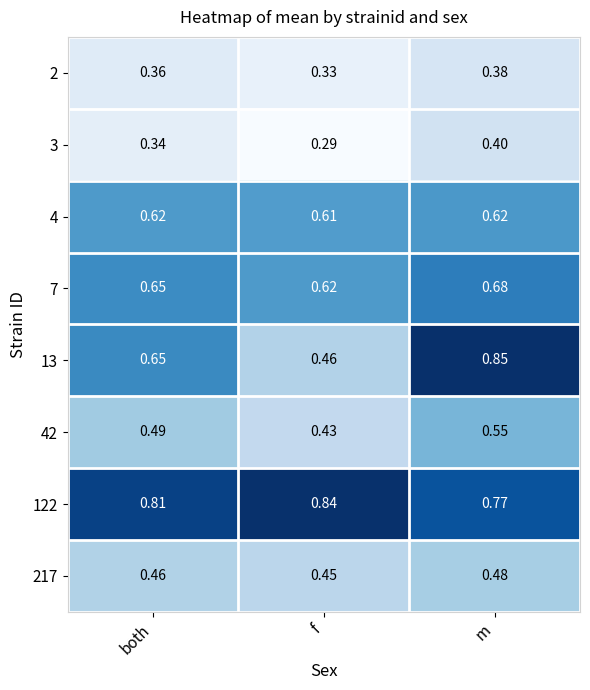

At which category does the chart reach its peak across all series?

m